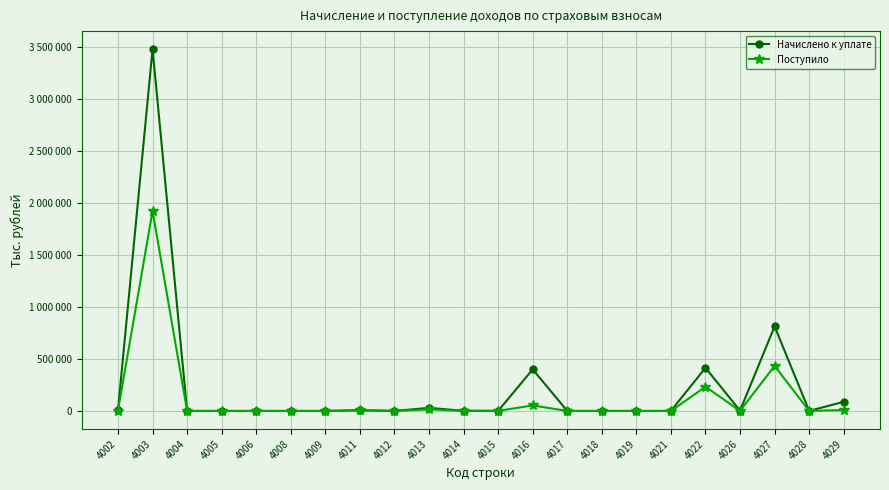

What is the difference between the highest and lowest values at 4006?

22